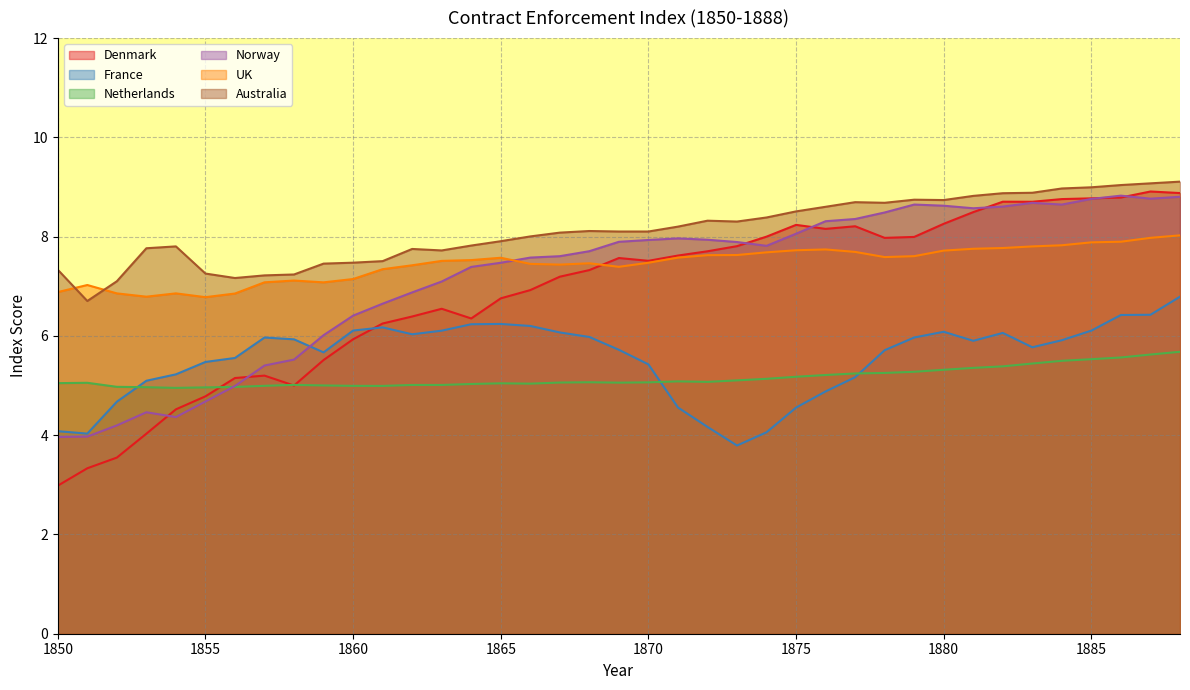

The France series shows 9.1 at 1864. True or false?

False